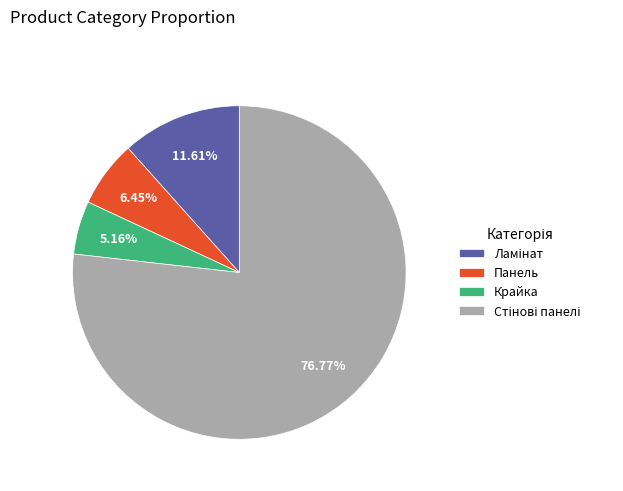

Which slice is the smallest?

Крайка